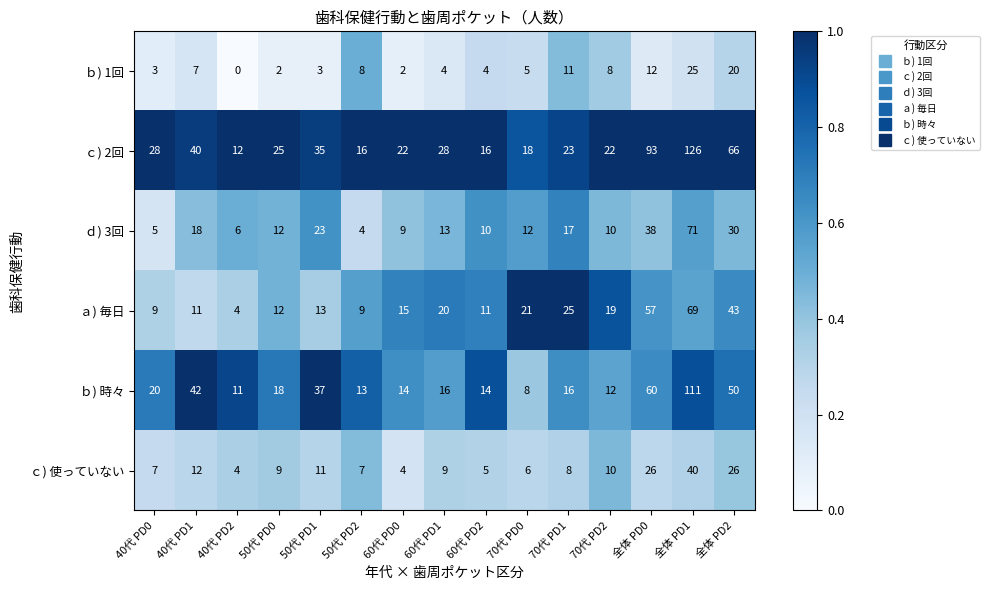

What is the difference between the highest and lowest values at 70代 PD1?

17